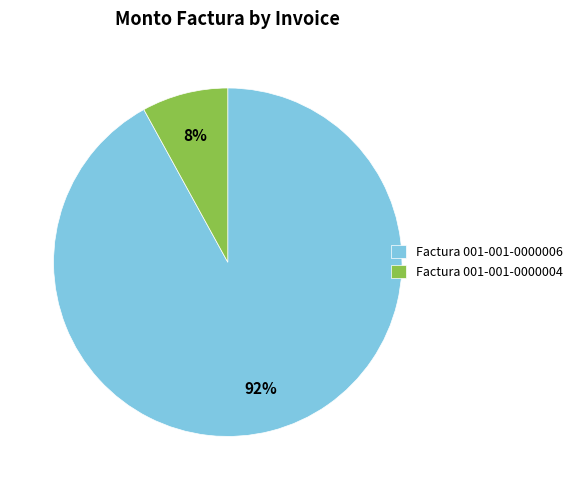

To the nearest percent, what is the average slice percentage?

50%